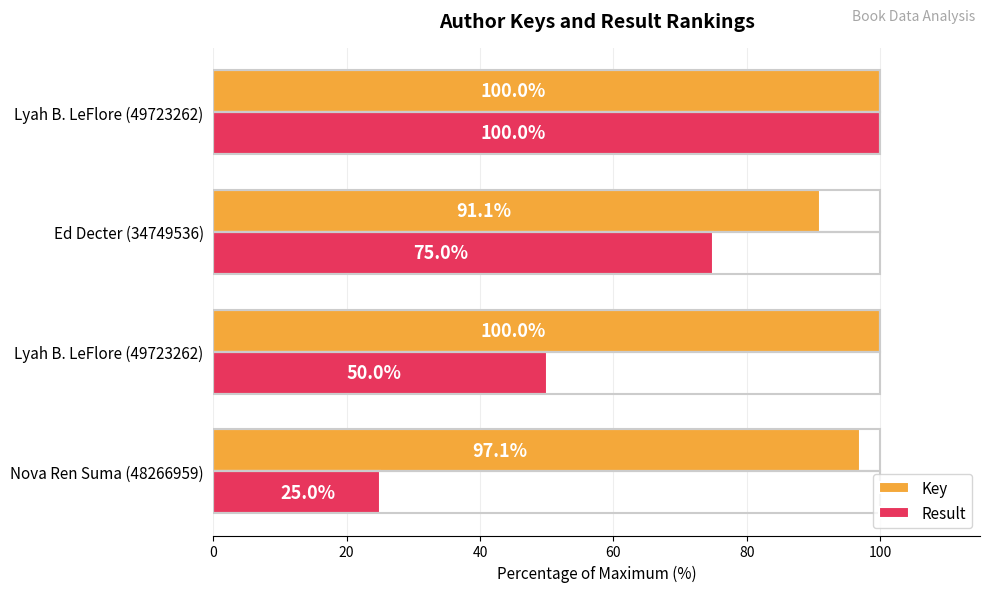

What are all the series names shown in the legend?

Key, Result